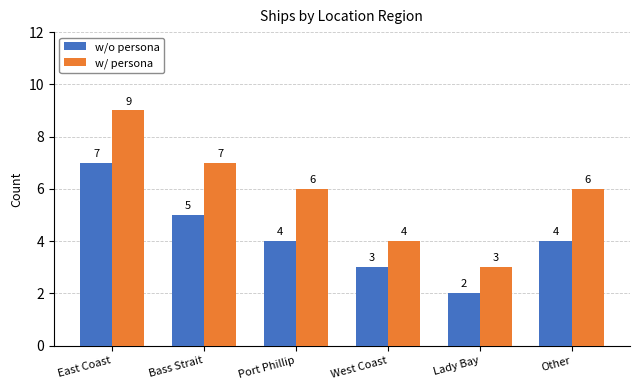

At which category is the sum across all series the highest?

East Coast